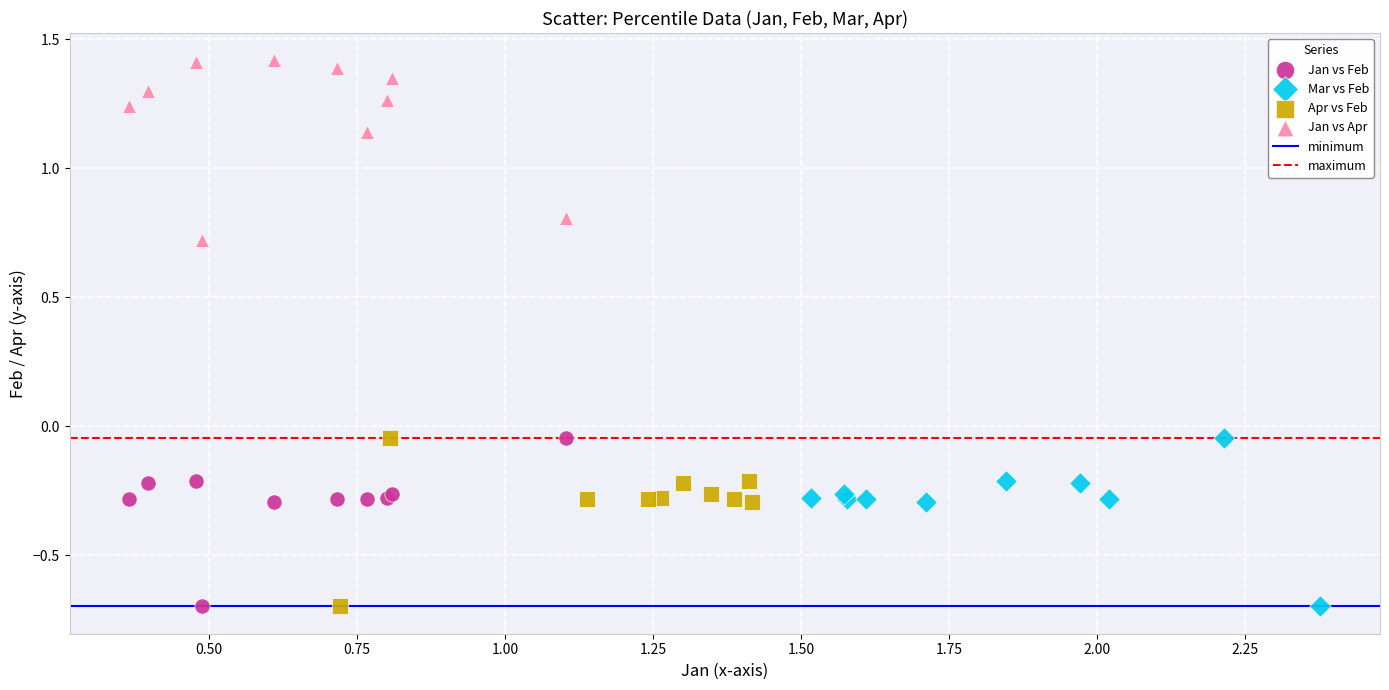

Which series contains the highest Y value?

Jan vs Apr